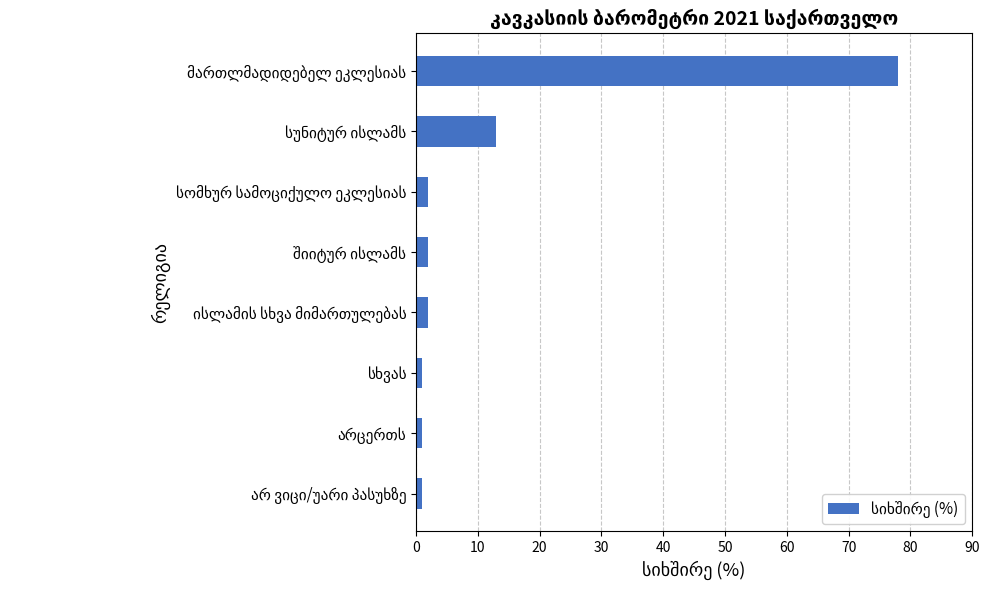

Reading top to bottom, extract all data points from this chart.

78	13	2	2	2	1	1	1